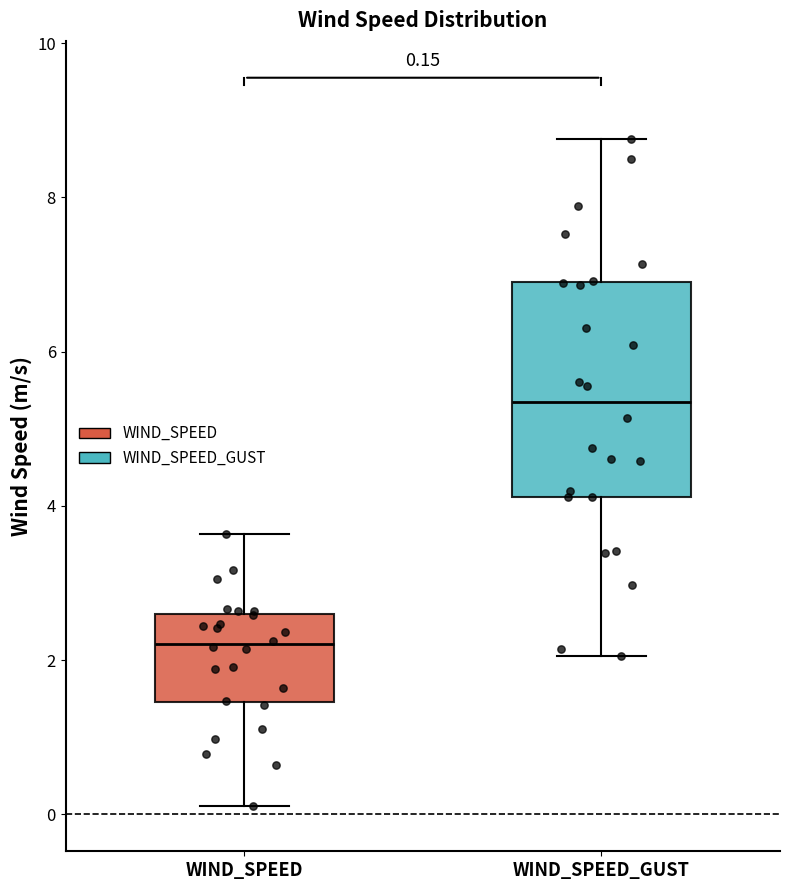

Which box's median line is the highest?

WIND_SPEED_GUST